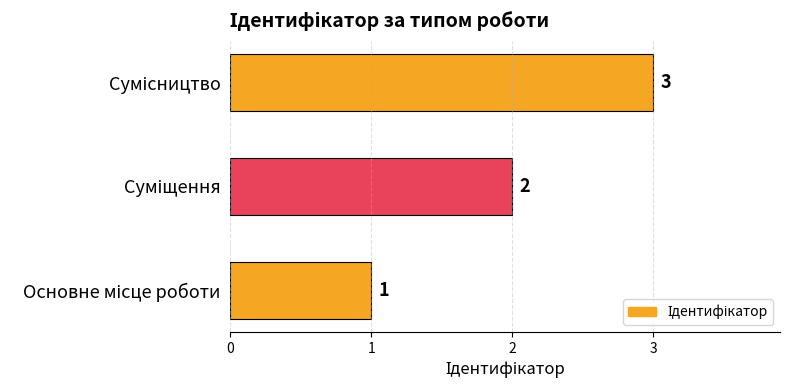

What is the average value?

2